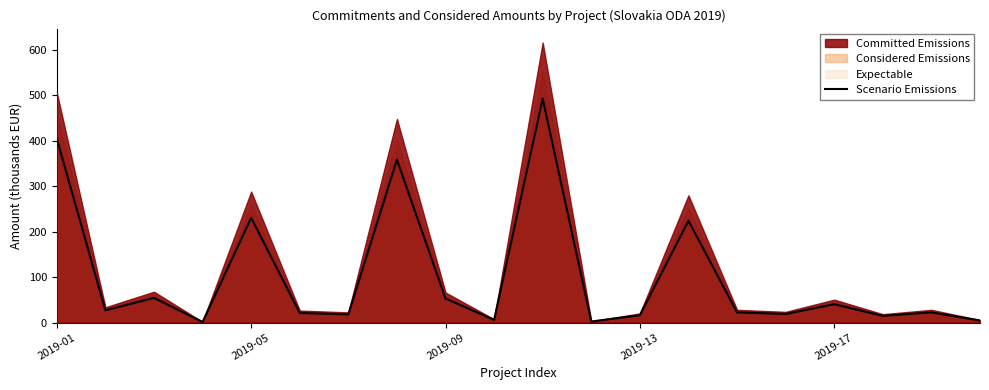

The Scenario Emissions series shows 40.3 at 2019-17. True or false?

True